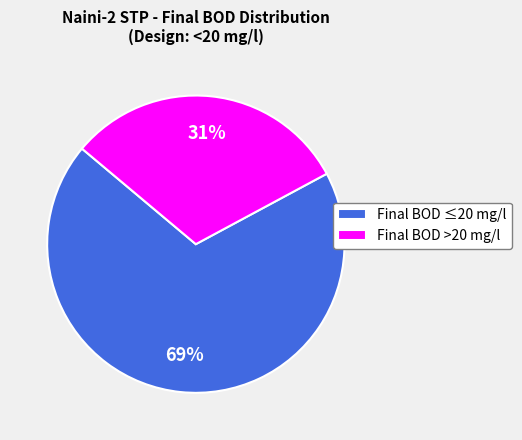

The Final BOD >20 mg/l slice represents 31% of the pie. True or false?

True